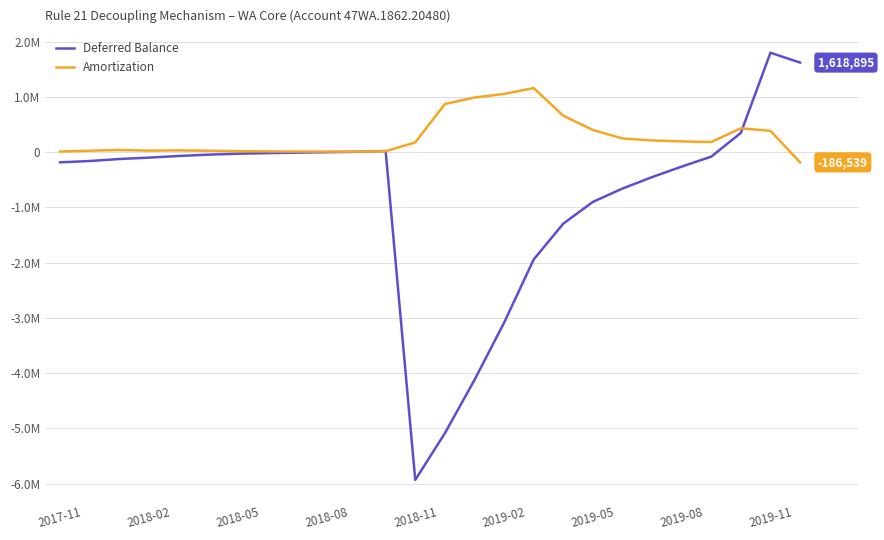

What are all the series names shown in the legend?

Deferred Balance, Amortization